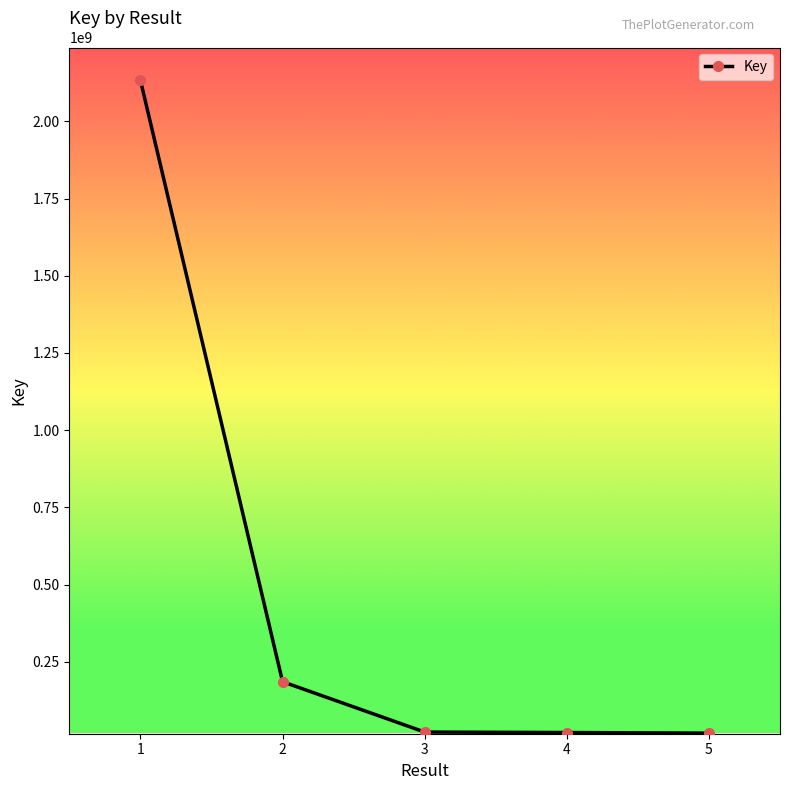

Approximately how many times larger is the value at 1 compared to 2?

11.5